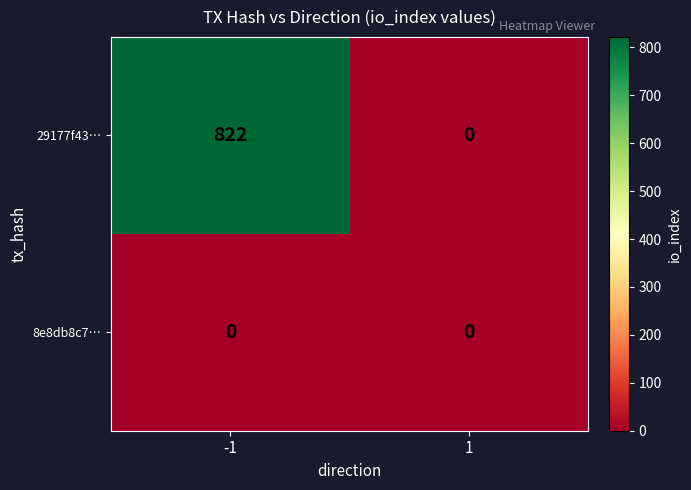

The value of 29177f43… at 1 is 289. True or false?

False